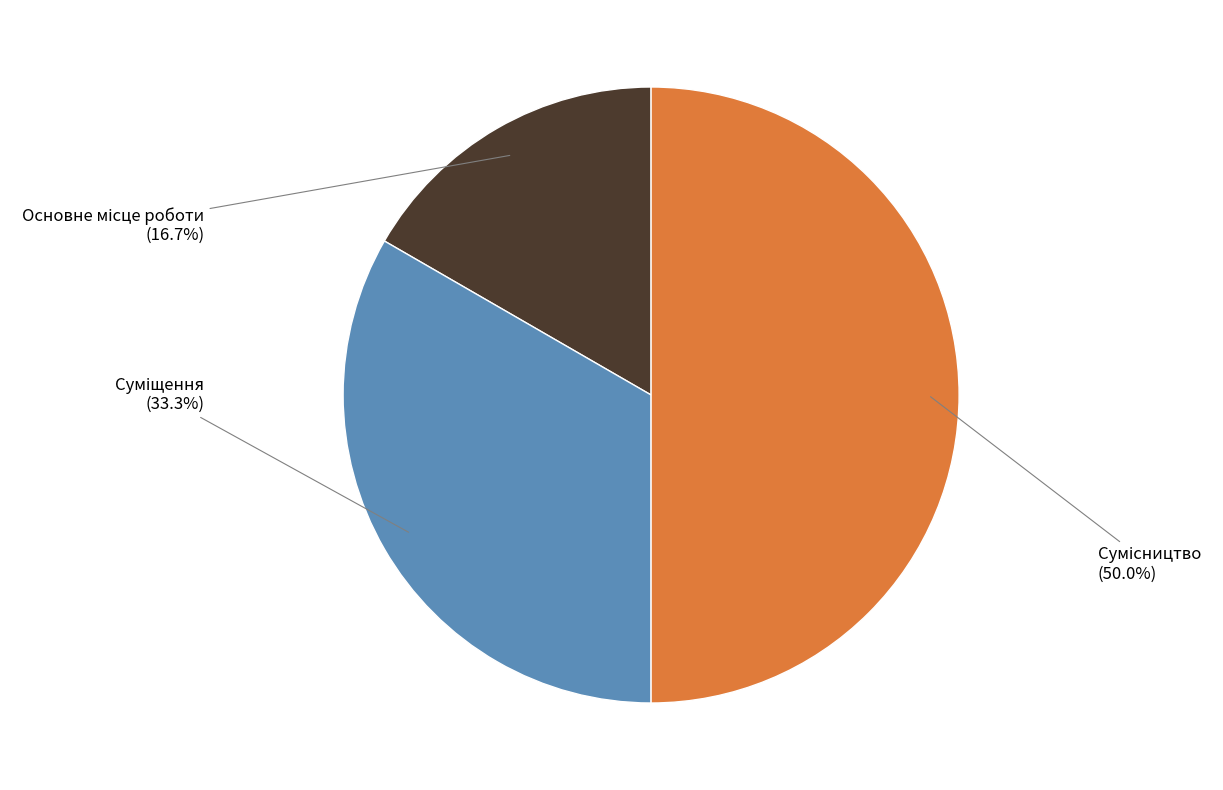

Count the number of slices in the pie.

3